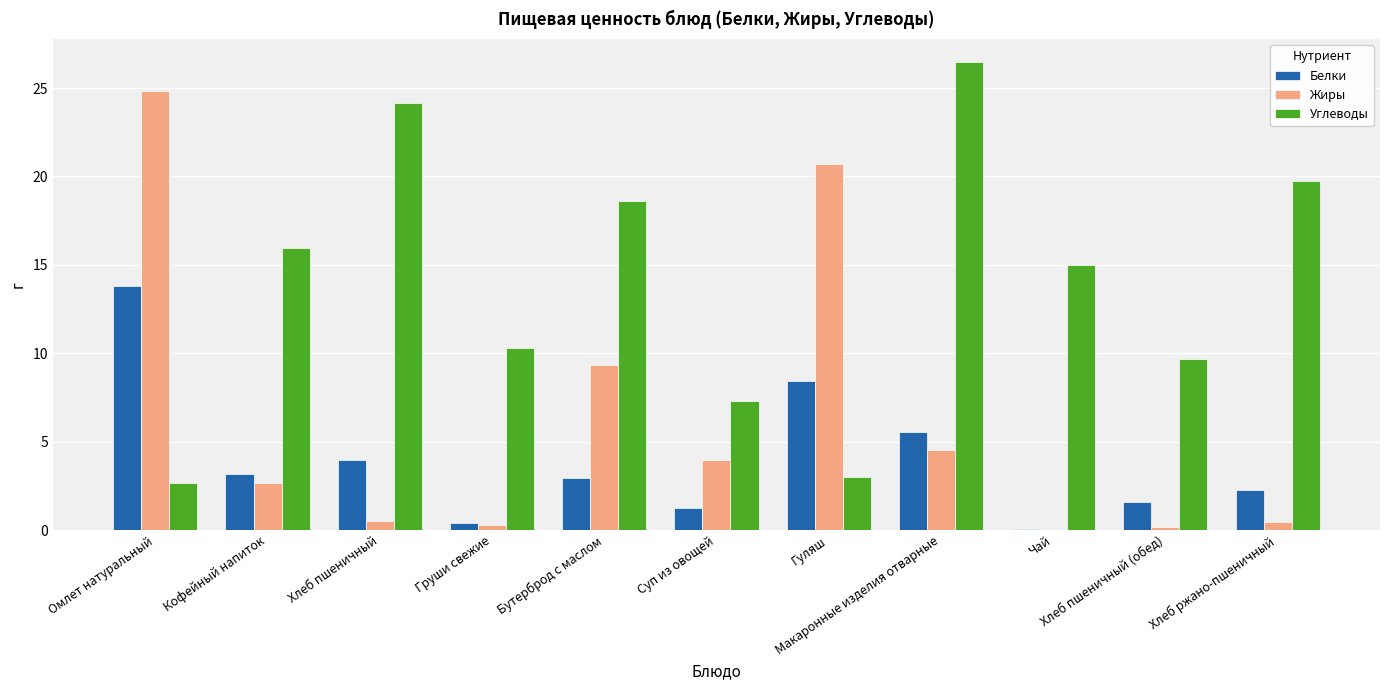

What is the sum of all Углеводы values?

152.9